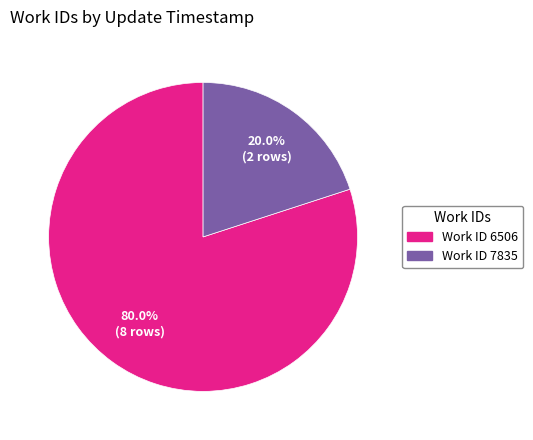

Does any single category account for the majority?

Yes